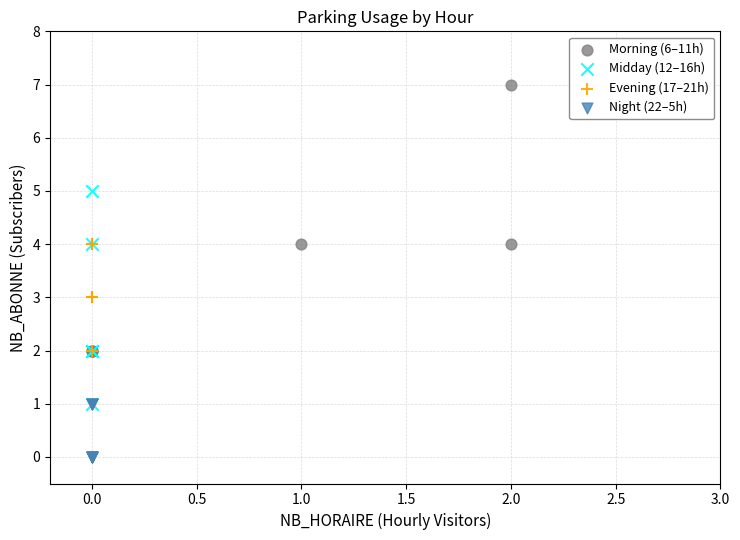

Which series has the widest spread of Y values?

Morning (6–11h)